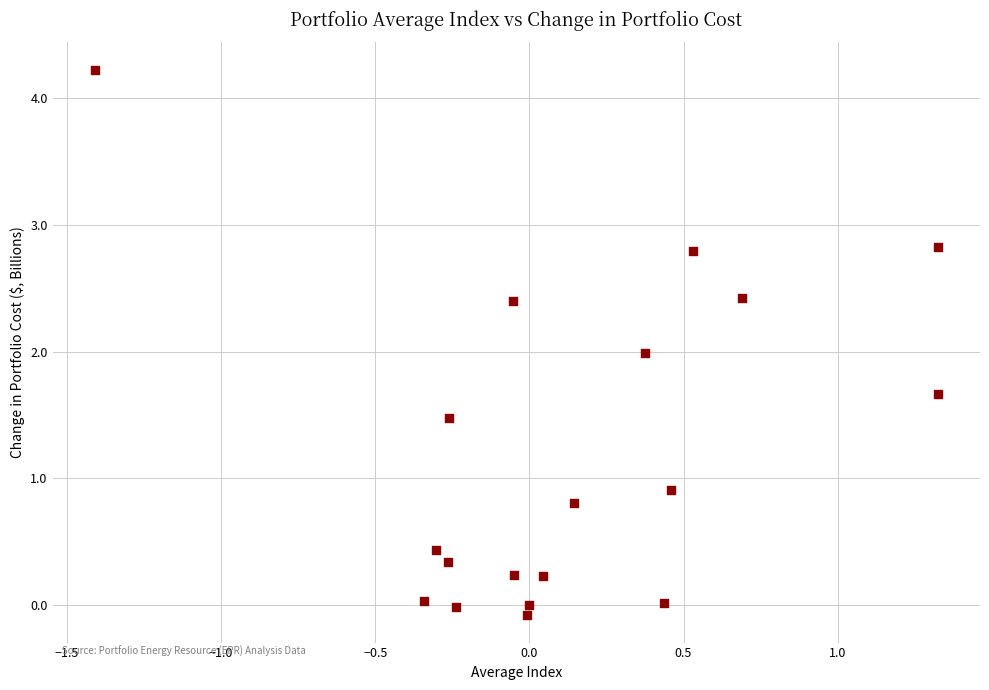

What is the range of Y values (max minus min)?

4.3